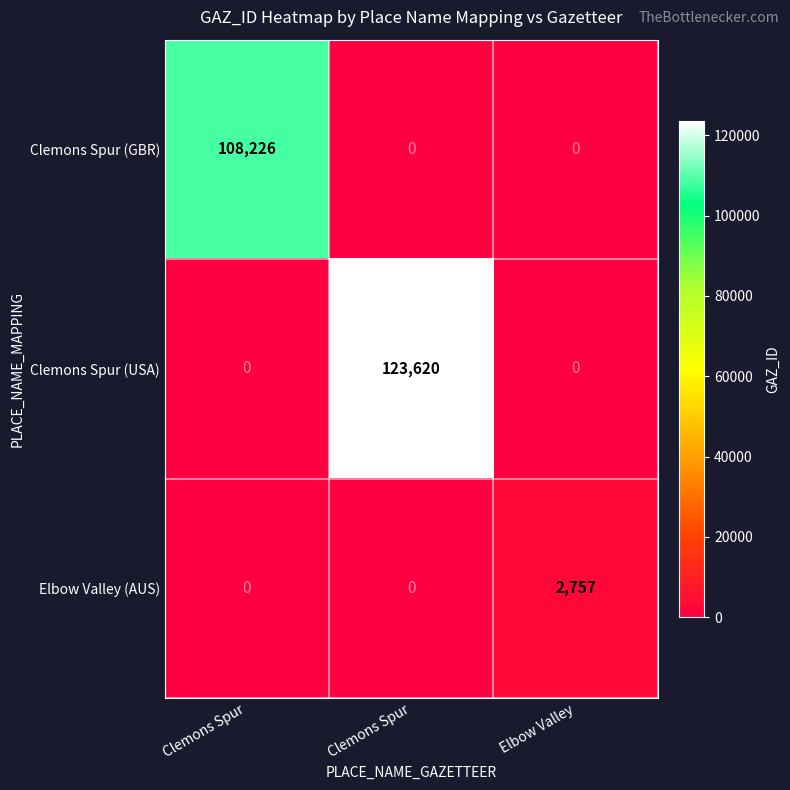

How many categories are shown in the chart?

3